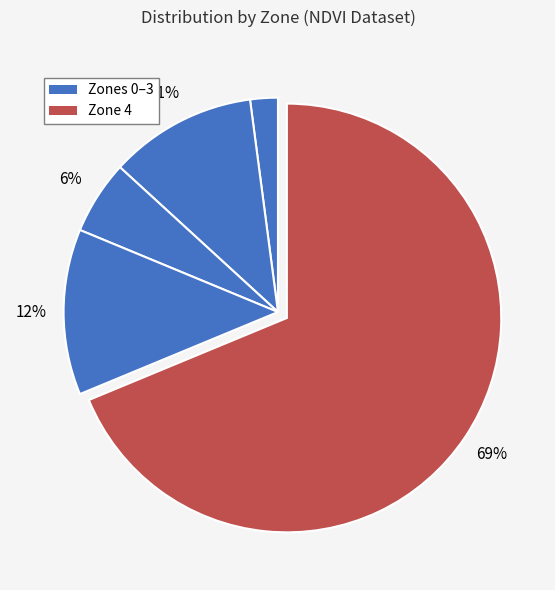

What is the largest slice in the pie chart?

Zone 4